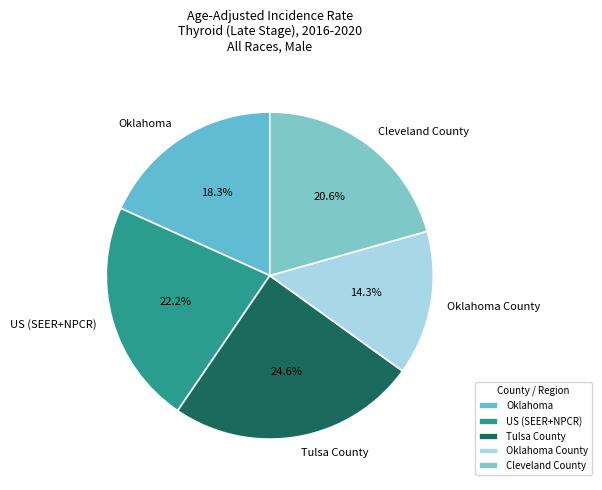

What percentage is the Cleveland County slice, to the nearest percent?

21%